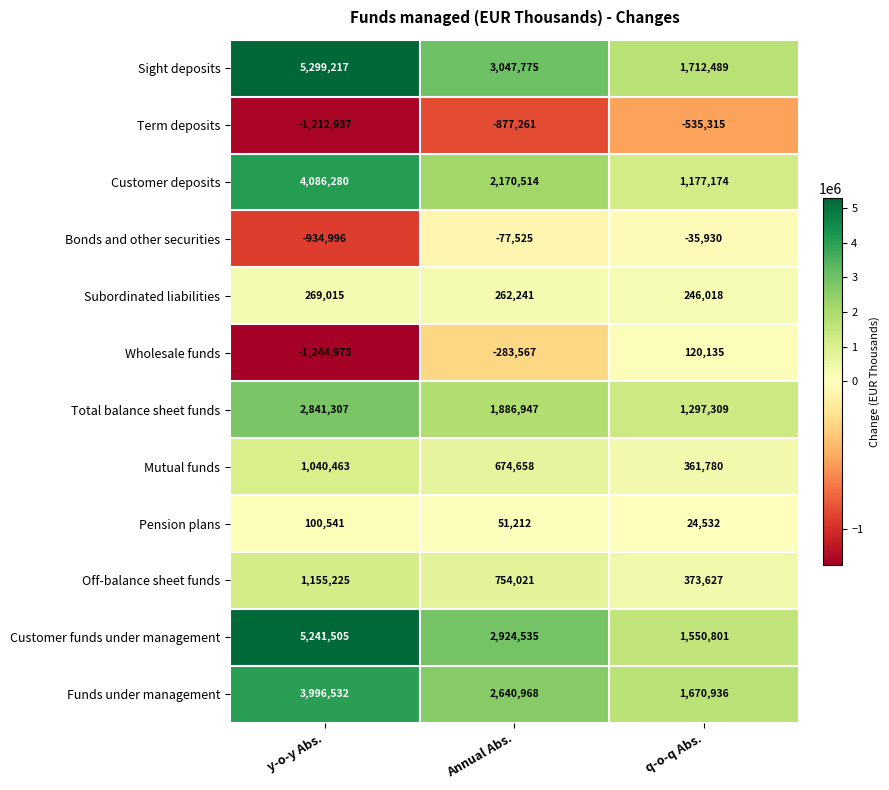

At y-o-y Abs., list the series in order from smallest to largest.

Wholesale funds, Term deposits, Bonds and other securities, Pension plans, Subordinated liabilities, Mutual funds, Off-balance sheet funds, Total balance sheet funds, Funds under management, Customer deposits, Customer funds under management, Sight deposits